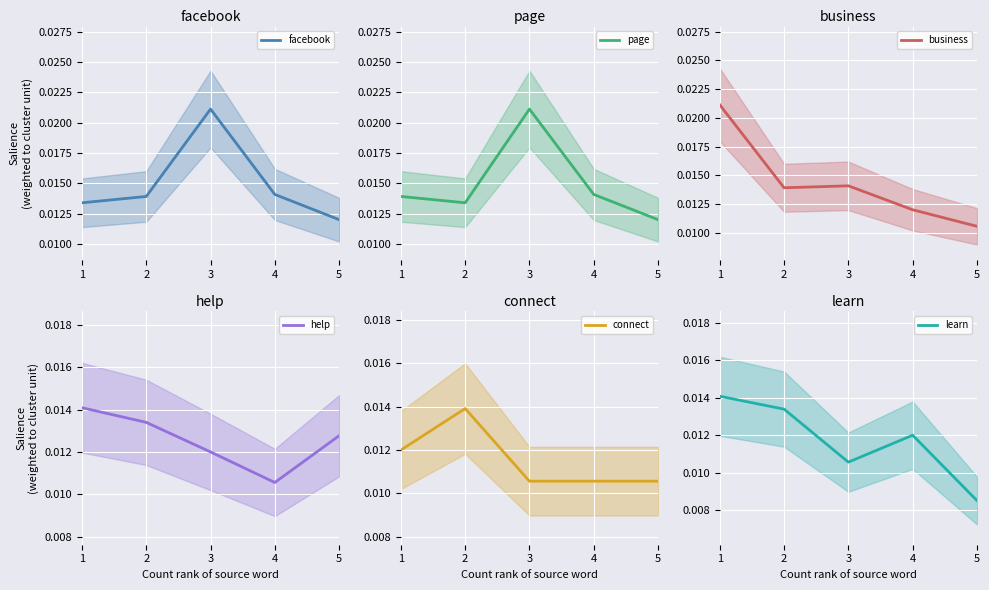

How many distinct data groups are displayed?

6